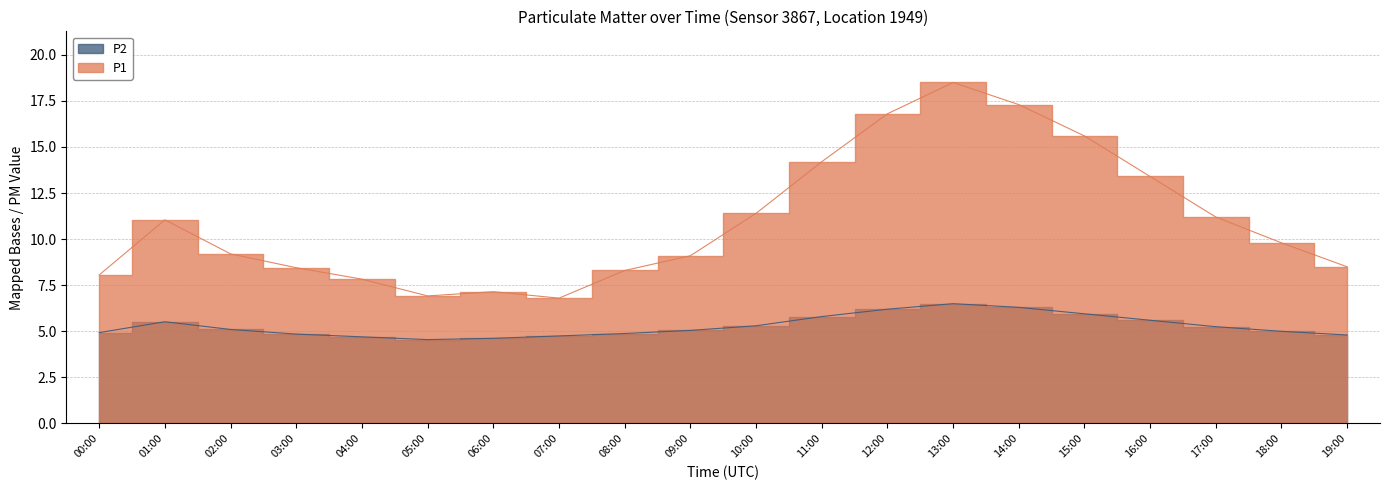

Reading left to right, what are all the values shown in this chart?

P1: 8.1	11.1	9.2	8.4	7.8	6.9	7.2	6.8	8.3	9.1	11.4	14.2	16.8	18.5	17.3	15.6	13.4	11.2	9.8	8.5
P2: 4.9	5.5	5.1	4.8	4.7	4.5	4.6	4.8	4.9	5.0	5.3	5.8	6.2	6.5	6.3	6.0	5.6	5.2	5.0	4.8